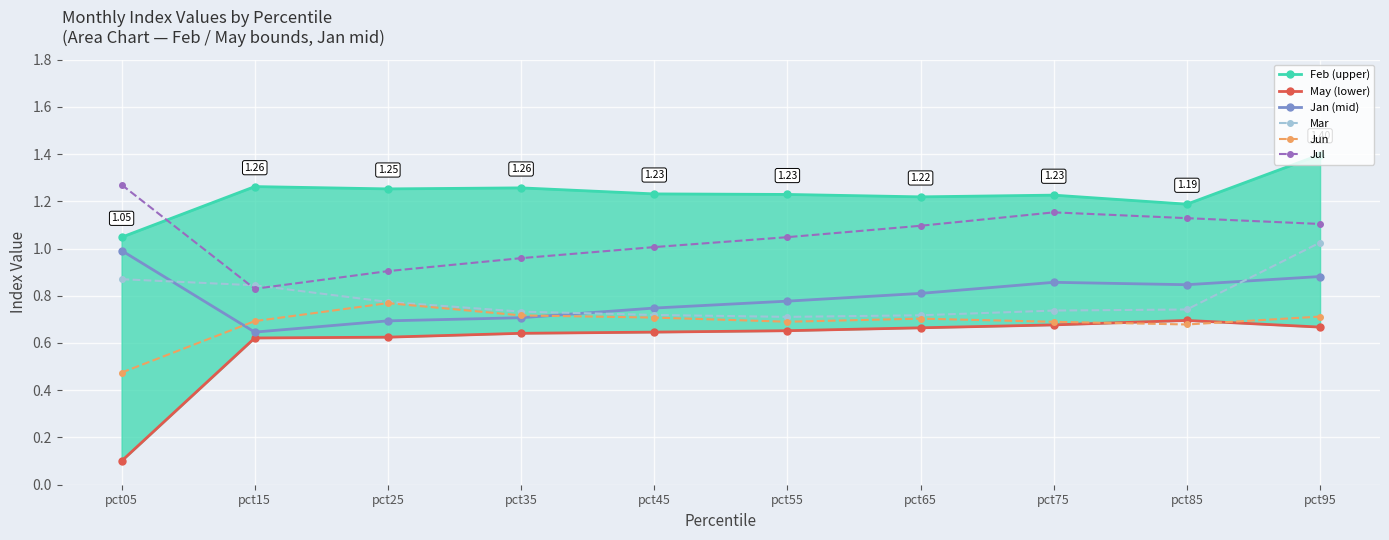

What are all the series names shown in the legend?

Feb (upper), May (lower), Jan (mid), Mar, Jun, Jul